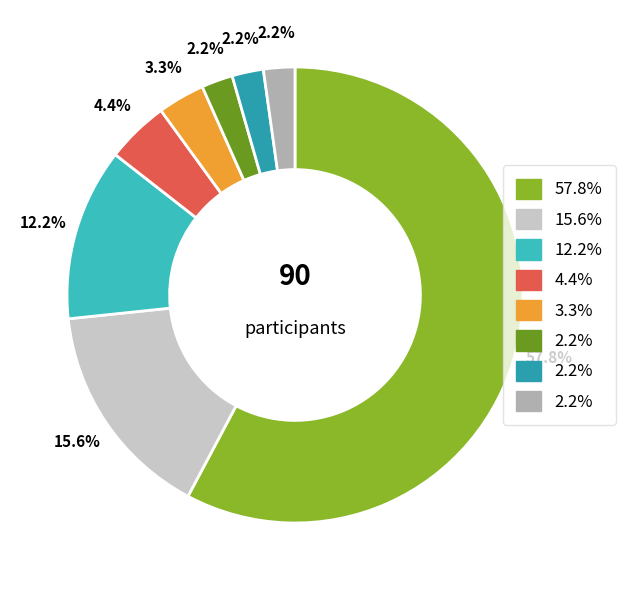

How many segments does this pie chart have?

8